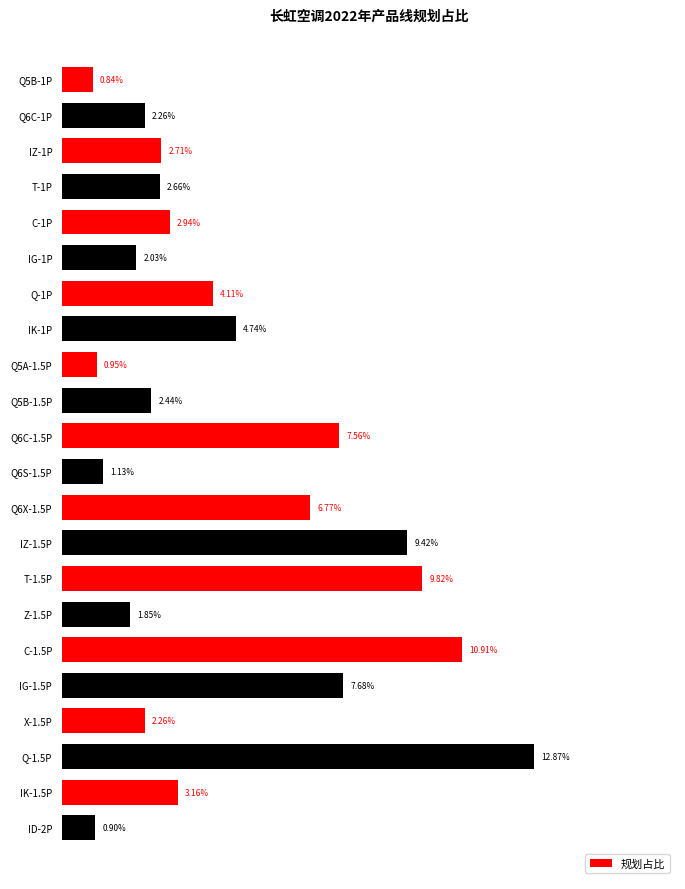

What is the sum of all values?

1.0